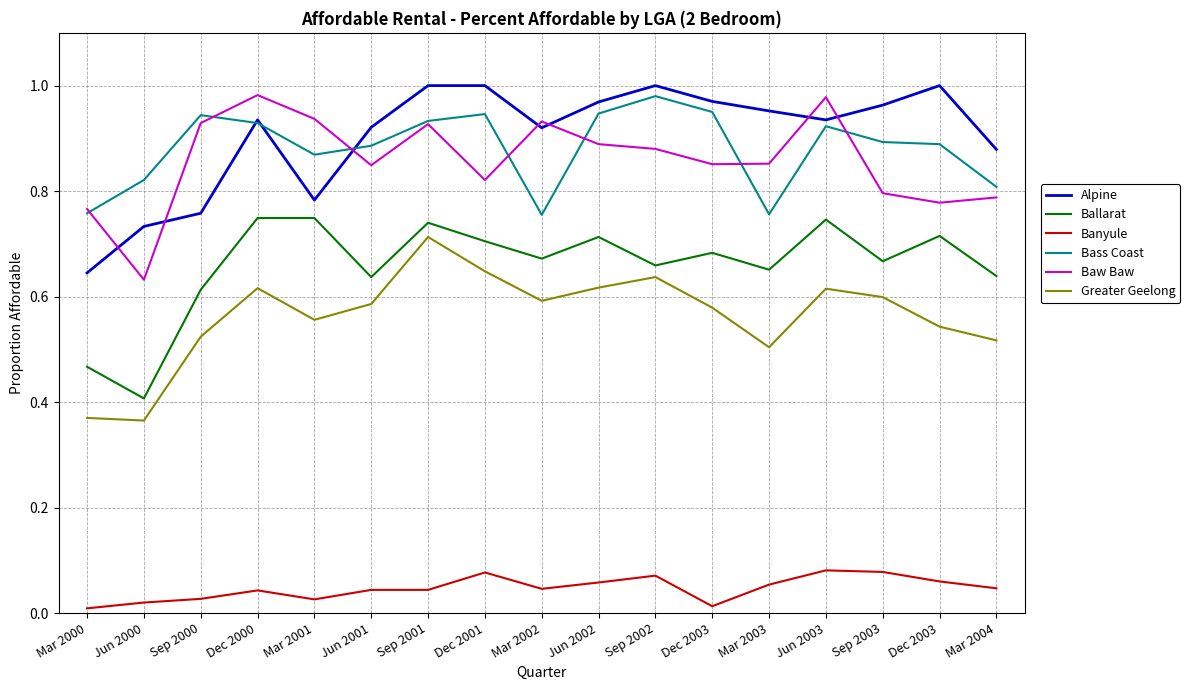

What is the difference between the second highest and minimum values in the Banyule series?

0.1